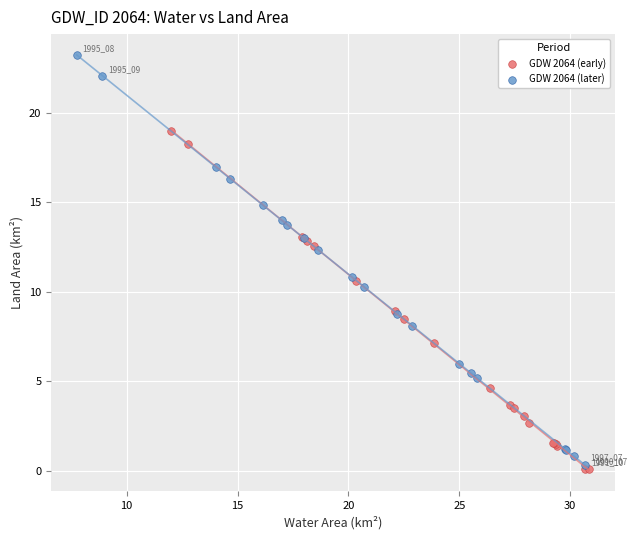

Which series contains the lowest Y value?

GDW 2064 (early)